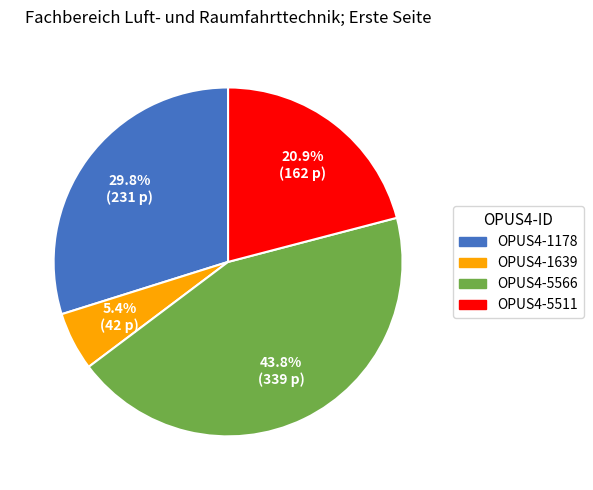

Is there any slice that represents more than half of the pie?

No